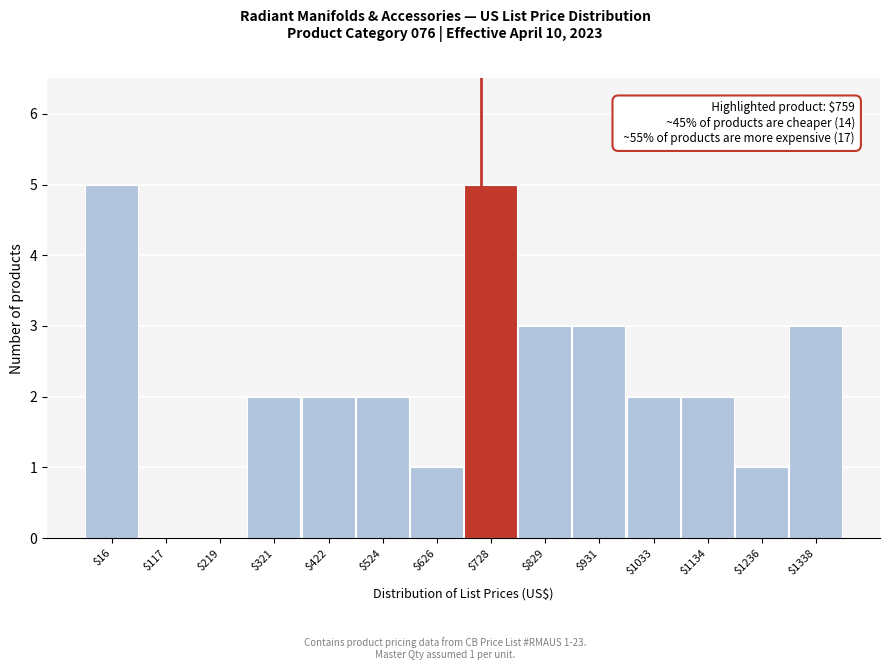

The chart shows a value of 4 at $931. True or false?

False